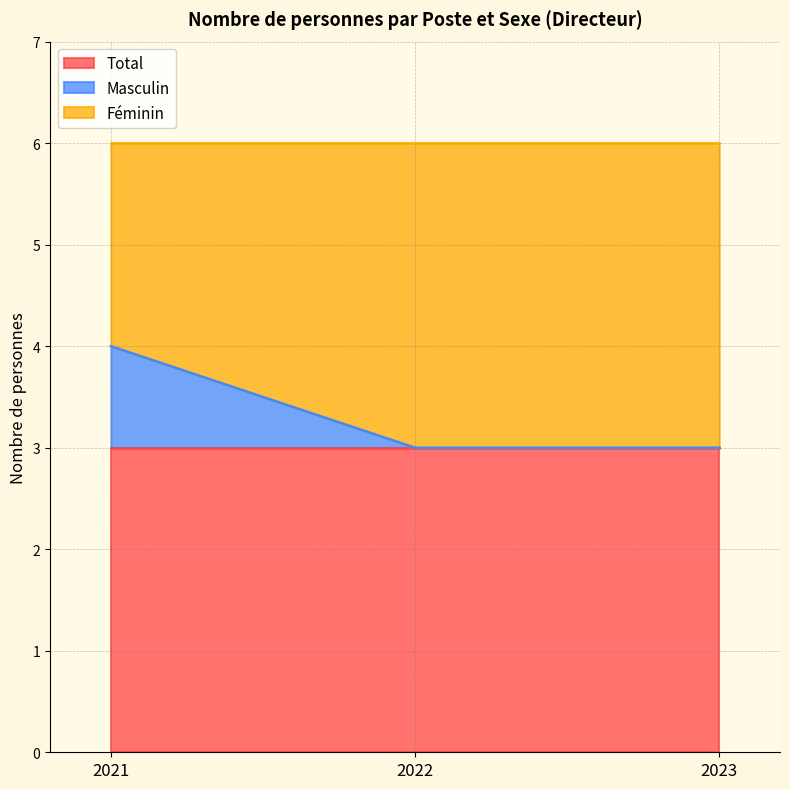

What is the sum of all Féminin values?

8